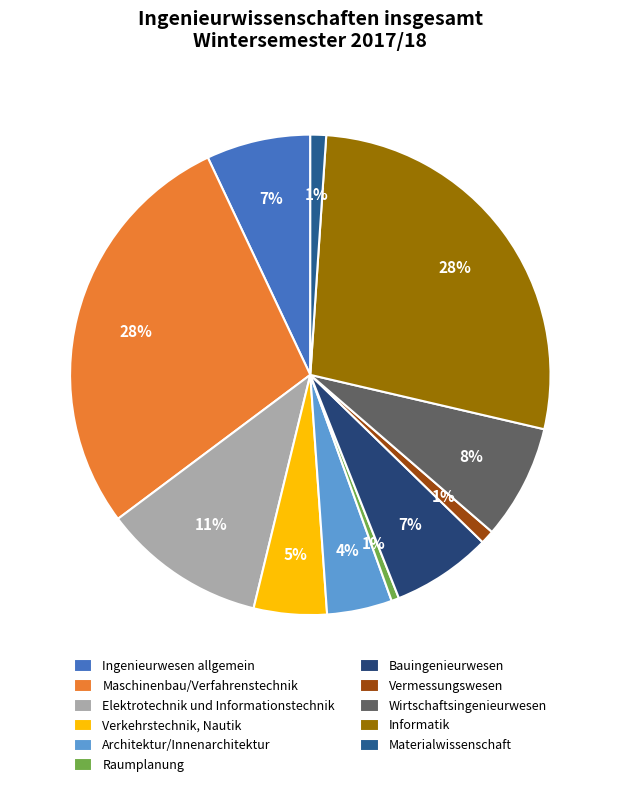

To the nearest percent, what percentage of the pie is Informatik?

28%